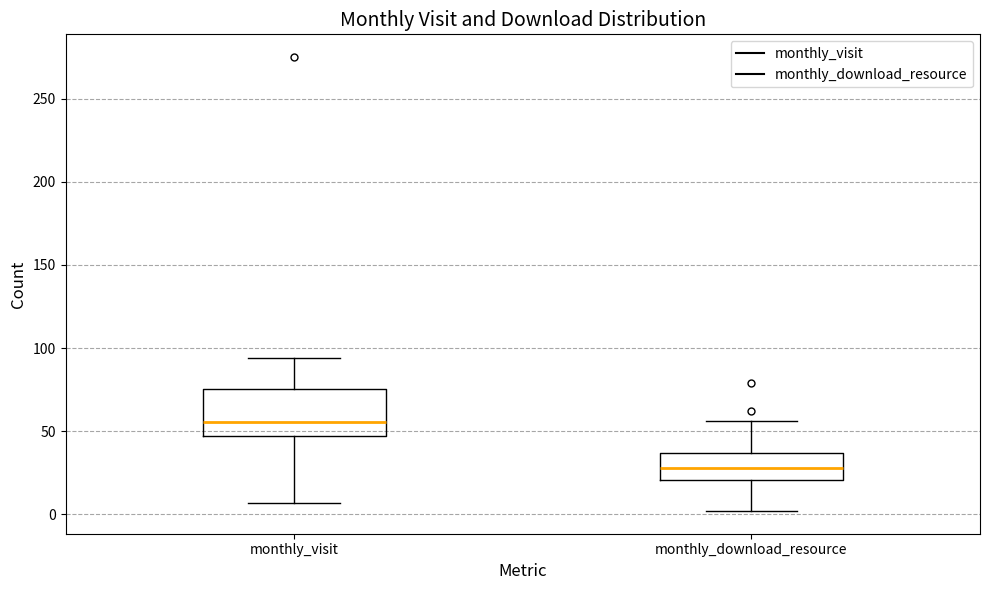

Reading left to right, transcribe this box plot: for each box, give where its median line is, the range the box spans, and where its two whiskers end, as read against the y-axis. The values are not printed on the chart, so give them approximately, as read against the axis.

monthly_visit: median 55, box 45 to 75, whiskers 5 to 95
monthly_download_resource: median 30, box 20 to 35, whiskers 0 to 55